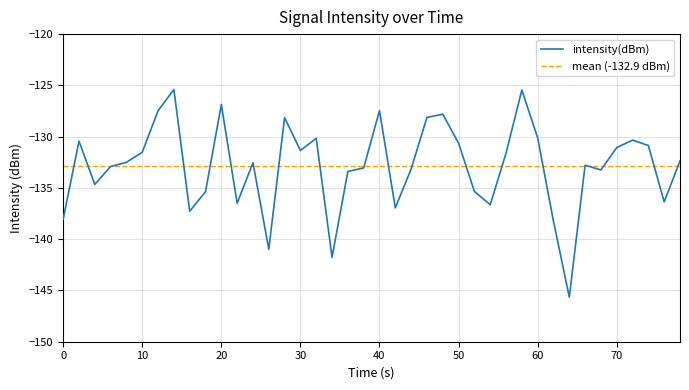

What is the greatest value displayed?

-125.4